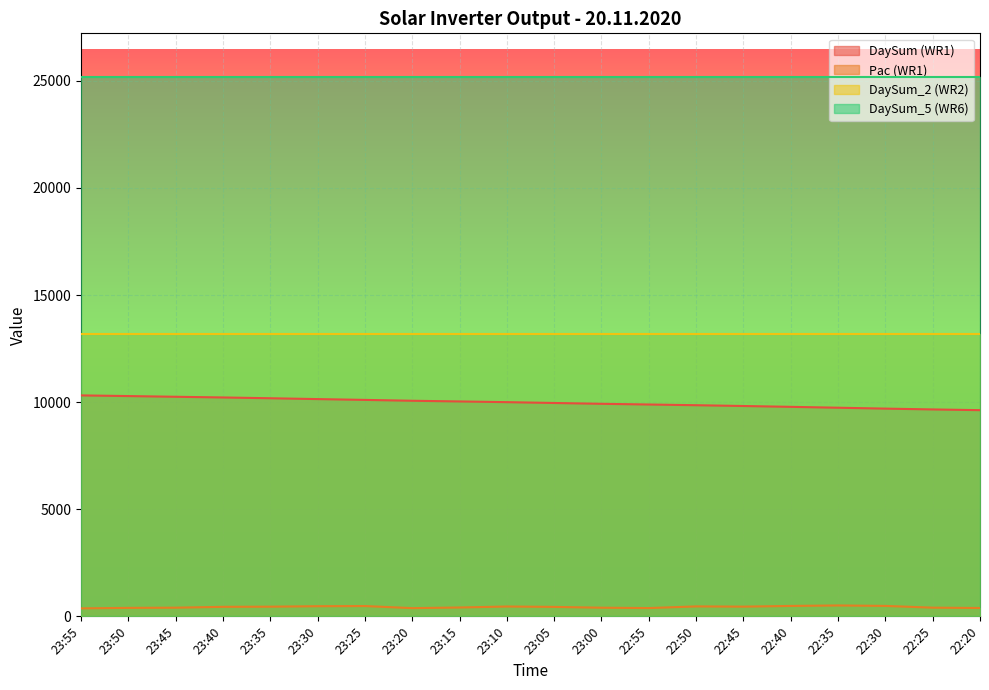

In Pac (WR1), how many points are higher than both neighbors (excluding endpoints)?

4